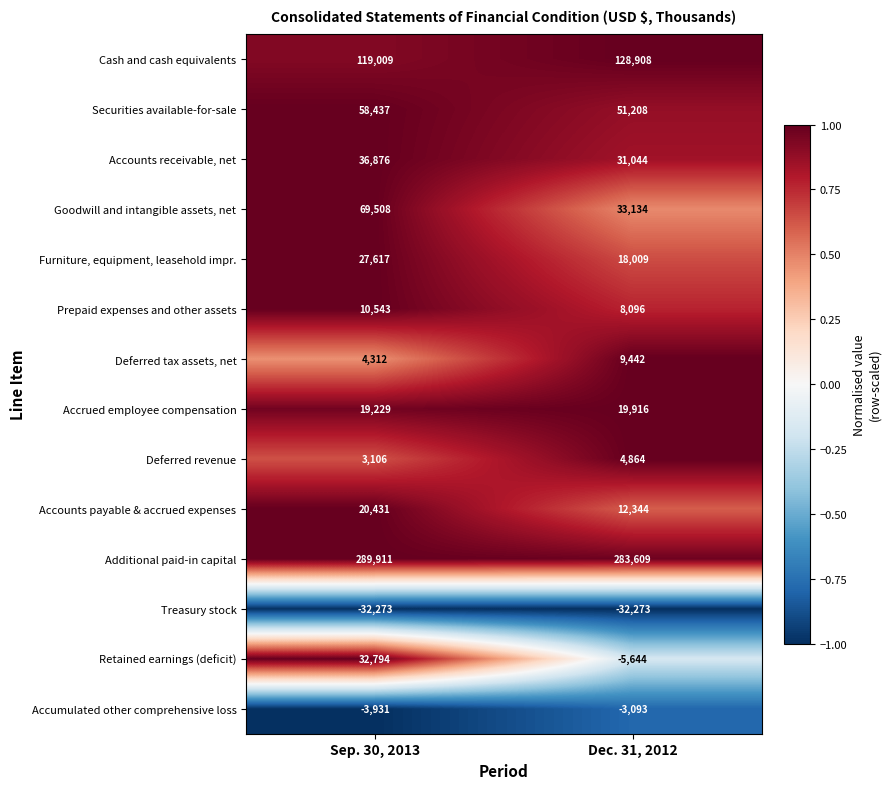

What is the average value of the Treasury stock series?

-32273